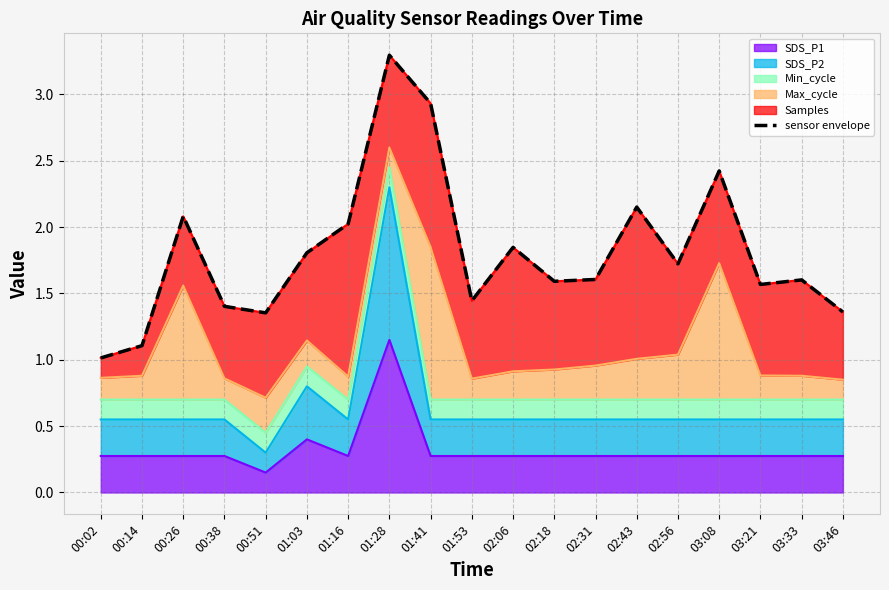

How many lines are shown in the chart?

1